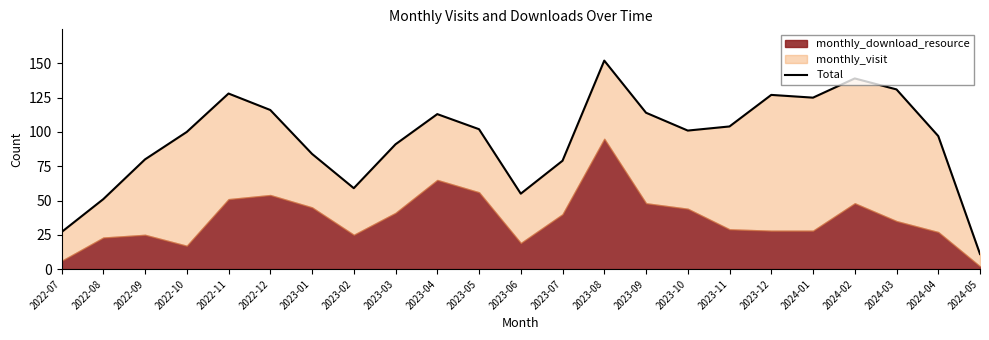

List the labels in order of value, largest first.

2023-08, 2024-02, 2024-03, 2022-11, 2023-12, 2024-01, 2022-12, 2023-09, 2023-04, 2023-11, 2023-05, 2023-10, 2022-10, 2024-04, 2023-03, 2023-01, 2022-09, 2023-07, 2023-02, 2023-06, 2022-08, 2022-07, 2024-05